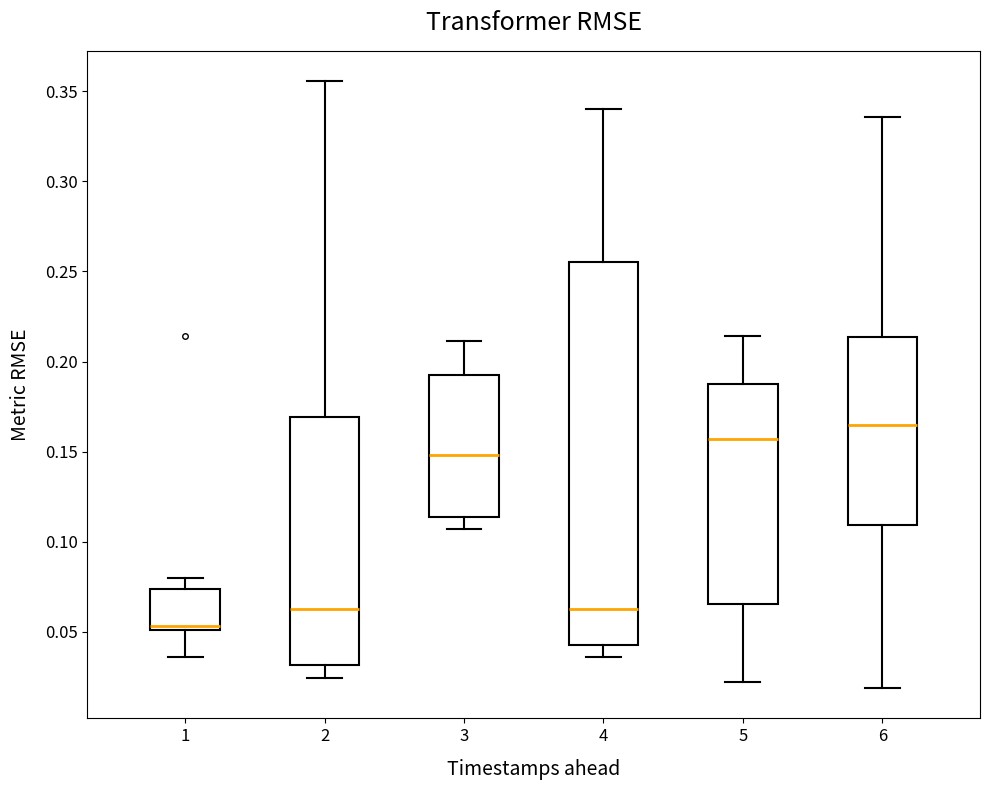

Reading left to right, transcribe this box plot: for each box, give where its median line is, the range the box spans, and where its two whiskers end, as read against the y-axis. The values are not printed on the chart, so give them approximately, as read against the axis.

1: median 0.055, box 0.050 to 0.075, whiskers 0.035 to 0.080
2: median 0.065, box 0.030 to 0.170, whiskers 0.025 to 0.355
3: median 0.150, box 0.115 to 0.195, whiskers 0.105 to 0.210
4: median 0.065, box 0.045 to 0.255, whiskers 0.035 to 0.340
5: median 0.155, box 0.065 to 0.185, whiskers 0.025 to 0.215
6: median 0.165, box 0.110 to 0.215, whiskers 0.020 to 0.335